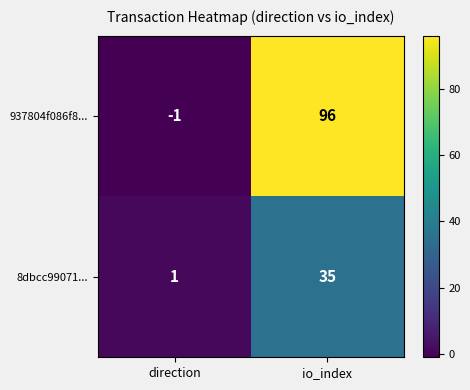

What is the spread (max minus min) of values at io_index?

61